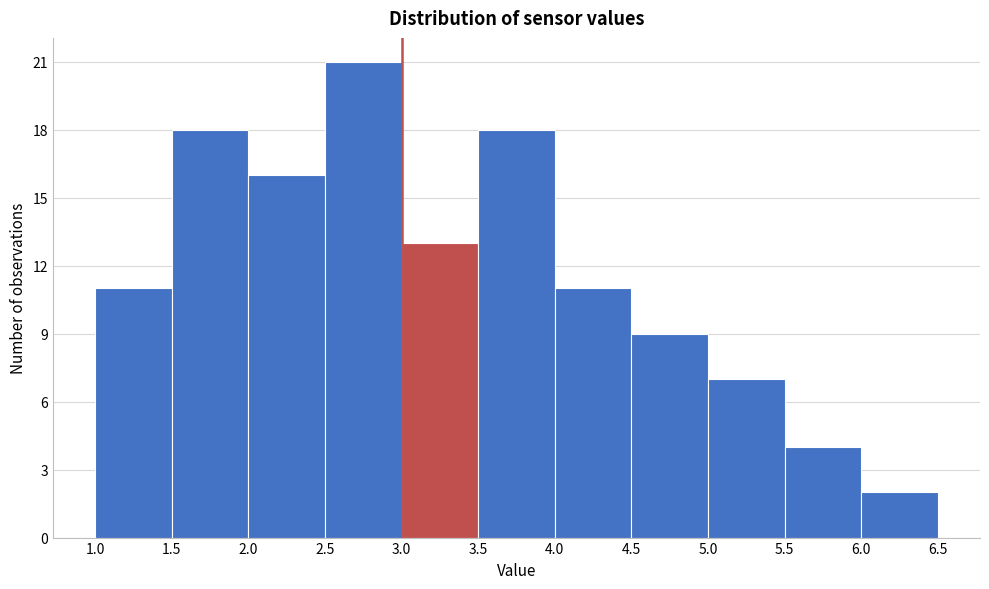

Reading left to right, list every bar in this chart as the range it spans on the x-axis followed by its height. The values are not printed on the chart, so give them approximately, as read against the axis.

1.0 to 1.5: 11
1.5 to 2.0: 18
2.0 to 2.5: 16
2.5 to 3.0: 21
3.0 to 3.5: 13
3.5 to 4.0: 18
4.0 to 4.5: 11
4.5 to 5.0: 9
5.0 to 5.5: 7
5.5 to 6.0: 4
6.0 to 6.5: 2